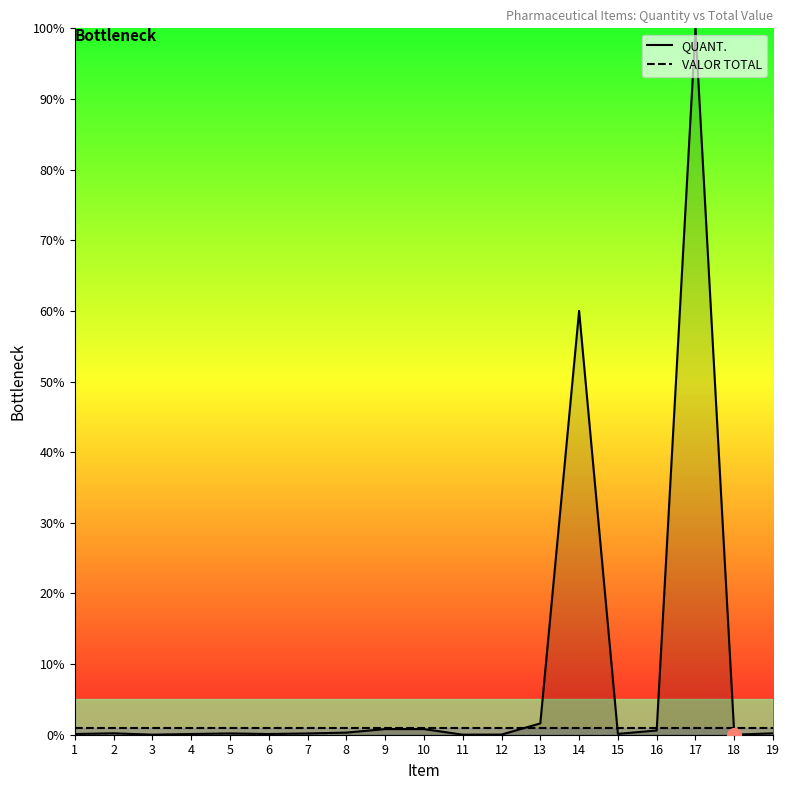

Where is QUANT. nearest to the value 50?

14